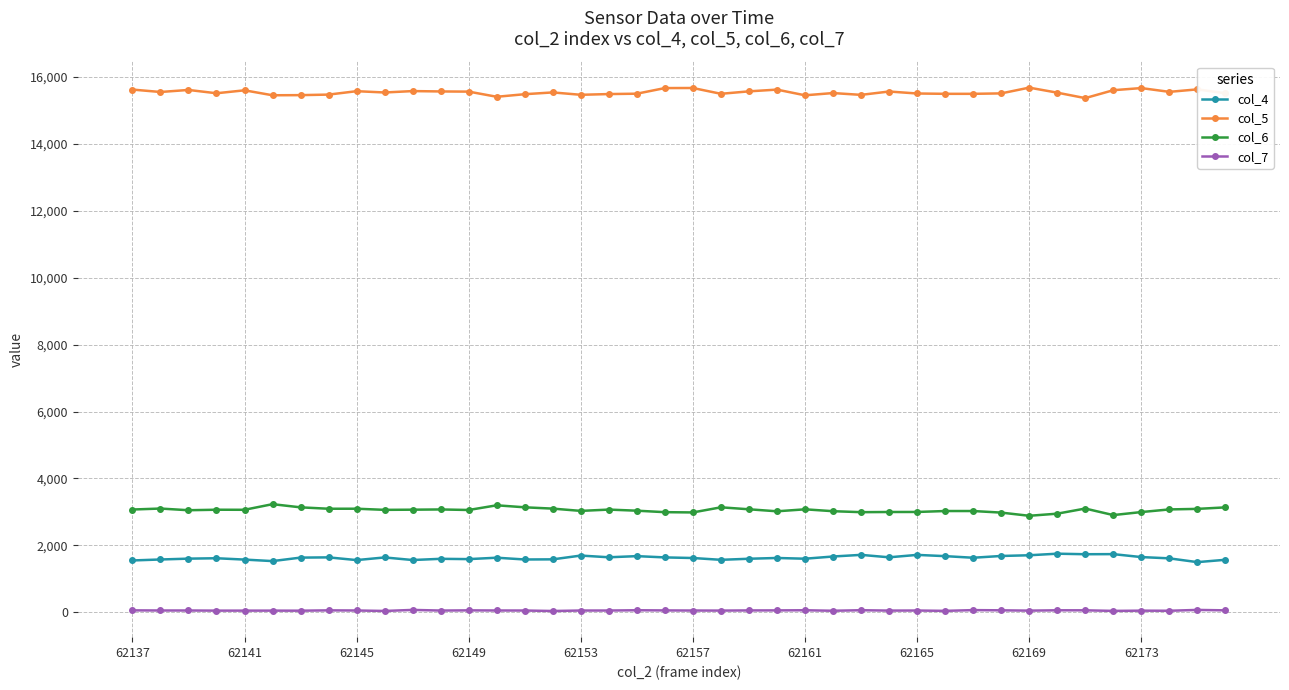

True or false: col_6 has more than 2 points higher than both neighbors.

True